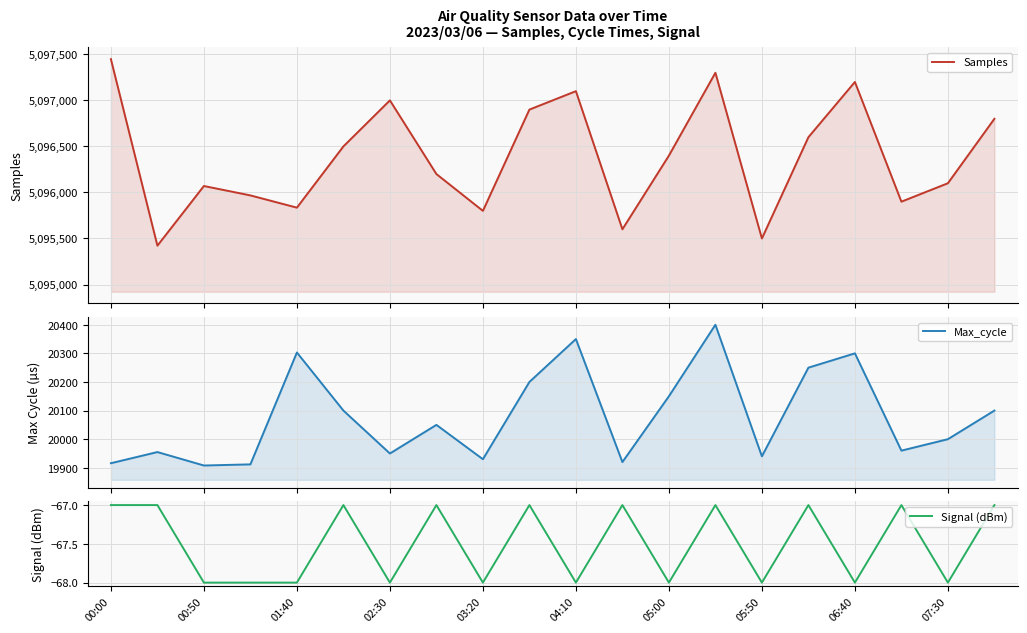

True or false: Samples has more than 2 points higher than both neighbors.

True